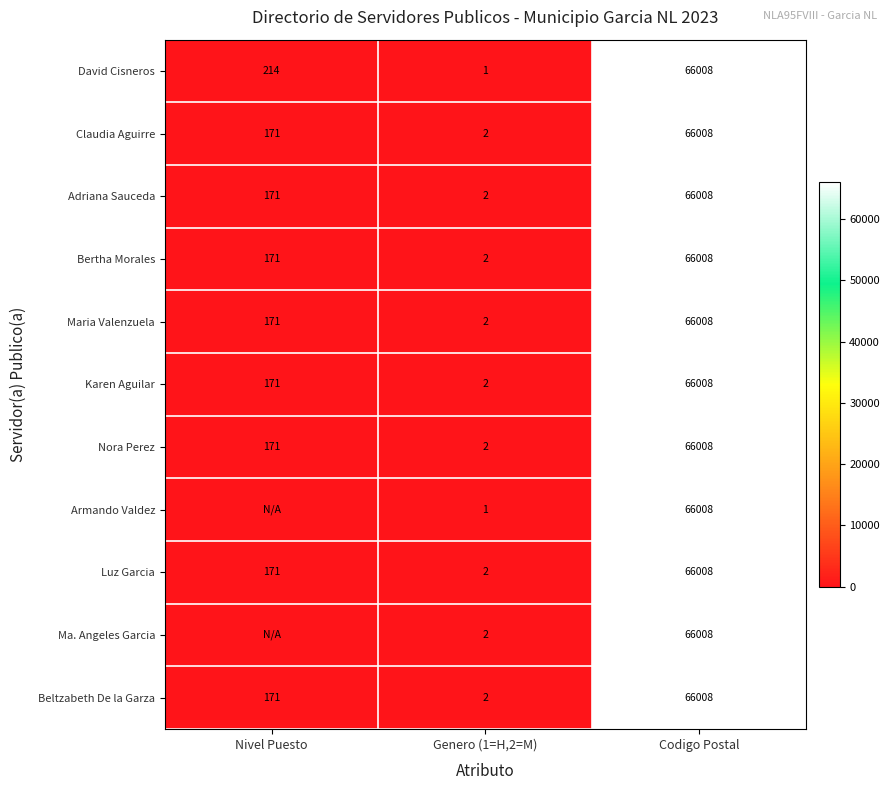

Is it true that Luz Garcia equals 2 at Genero (1=H,2=M)?

True